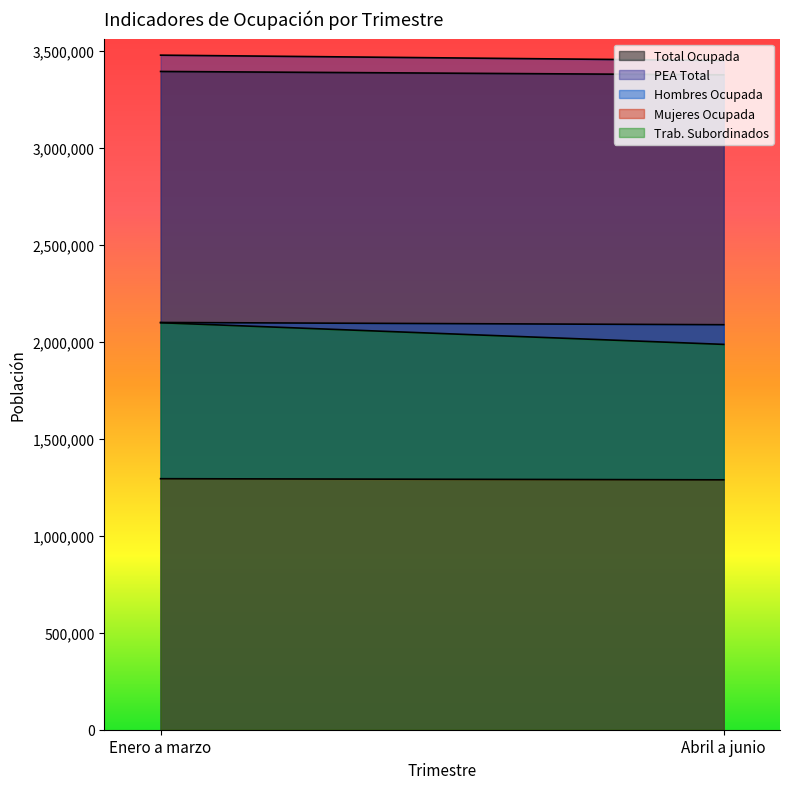

Where is Total Ocupada nearest to the value 3386734?

Abril a junio